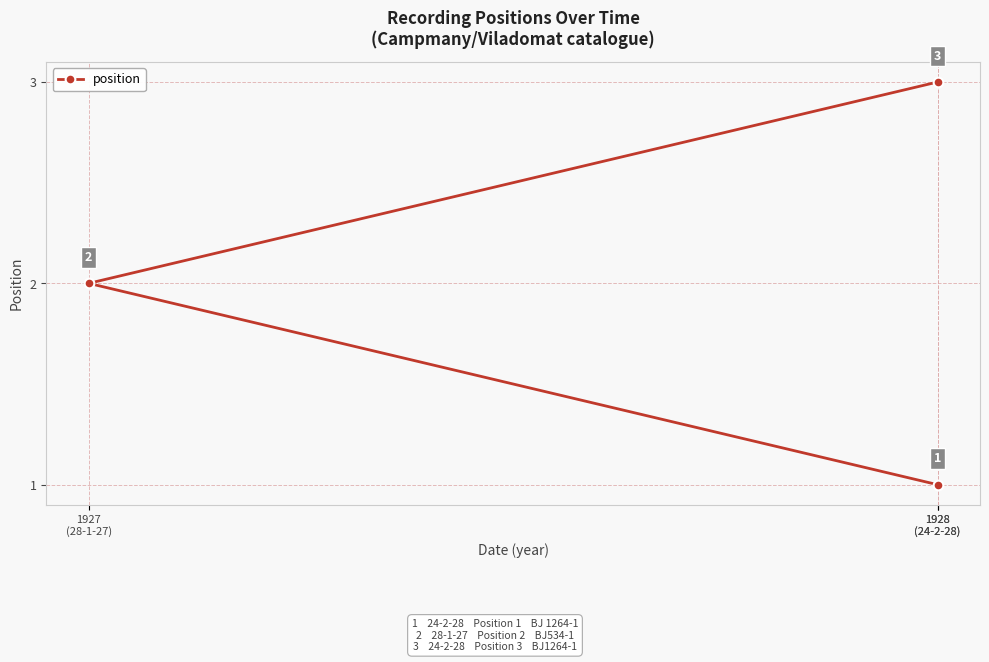

The value at 1928
(24-2-28) is 2. True or false?

False